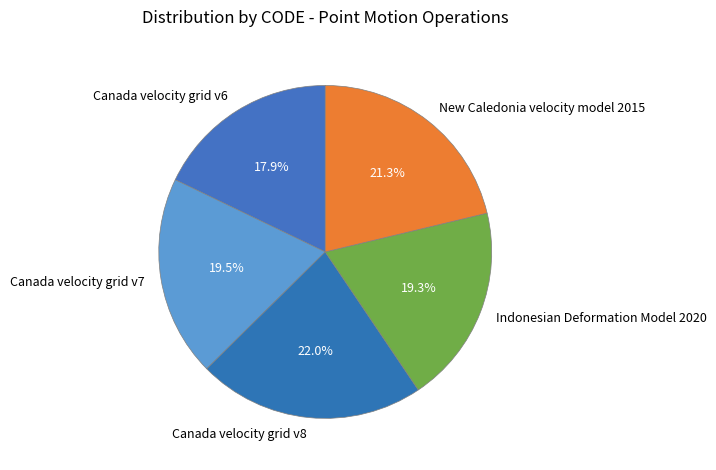

Which slice is the smallest?

Canada velocity grid v6